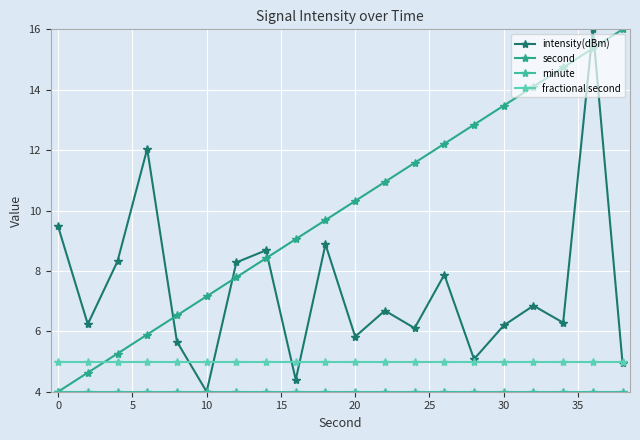

What is the sum of all fractional second values?

100.0